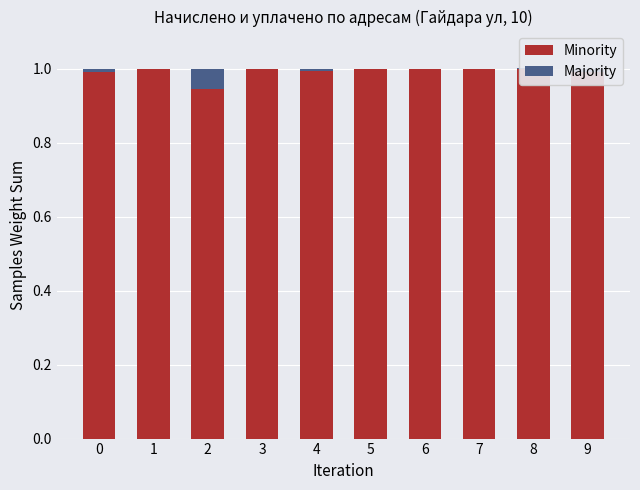

The value of Minority at 2 is 1.5. True or false?

False